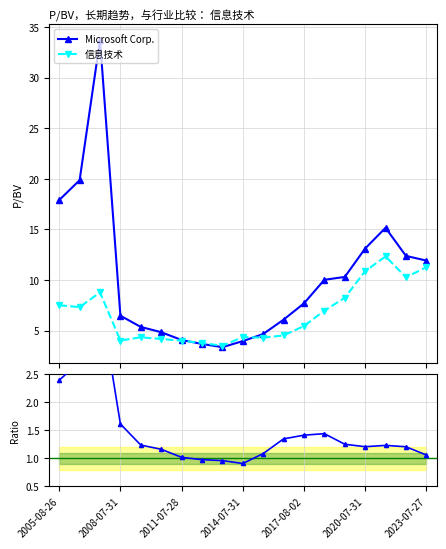

True or false: Microsoft Corp. and Ratio Microsoft/IT intersect in this chart.

False